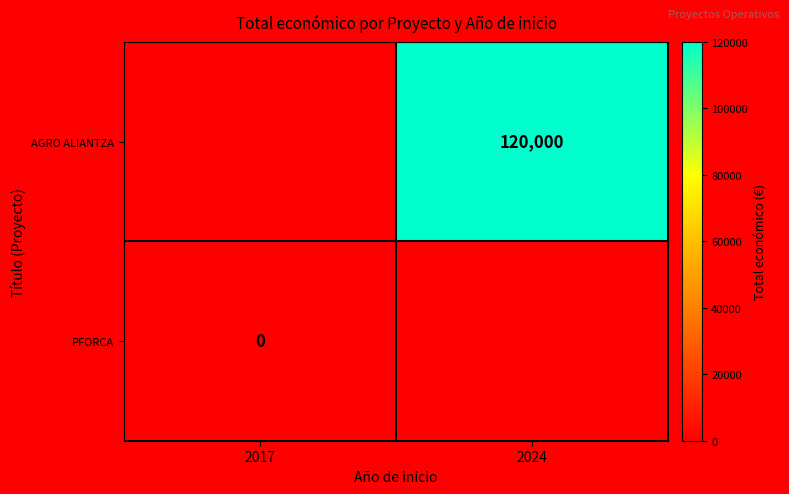

The value of AGRO ALIANTZA at 2024 is 120000. True or false?

True